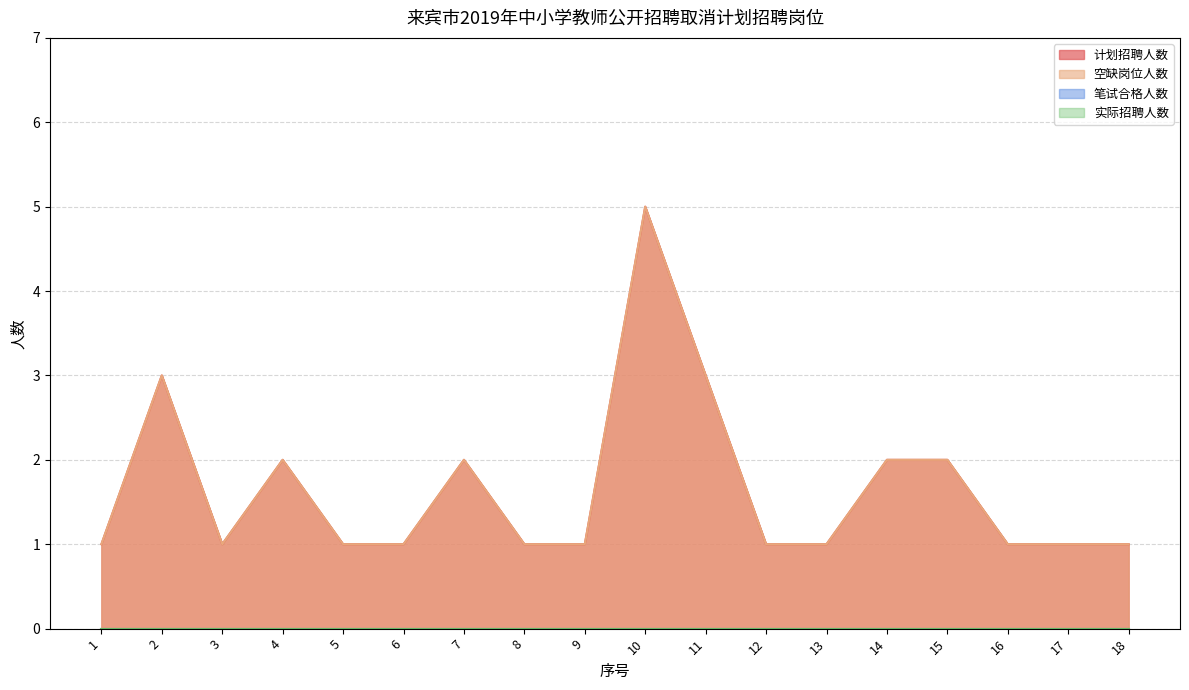

Reading left to right, list all the values displayed in this chart.

计划招聘人数: 1=1	2=3	3=1	4=2	5=1	6=1	7=2	8=1	9=1	10=5	11=3	12=1	13=1	14=2	15=2	16=1	17=1	18=1
空缺岗位人数: 1=1	2=3	3=1	4=2	5=1	6=1	7=2	8=1	9=1	10=5	11=3	12=1	13=1	14=2	15=2	16=1	17=1	18=1